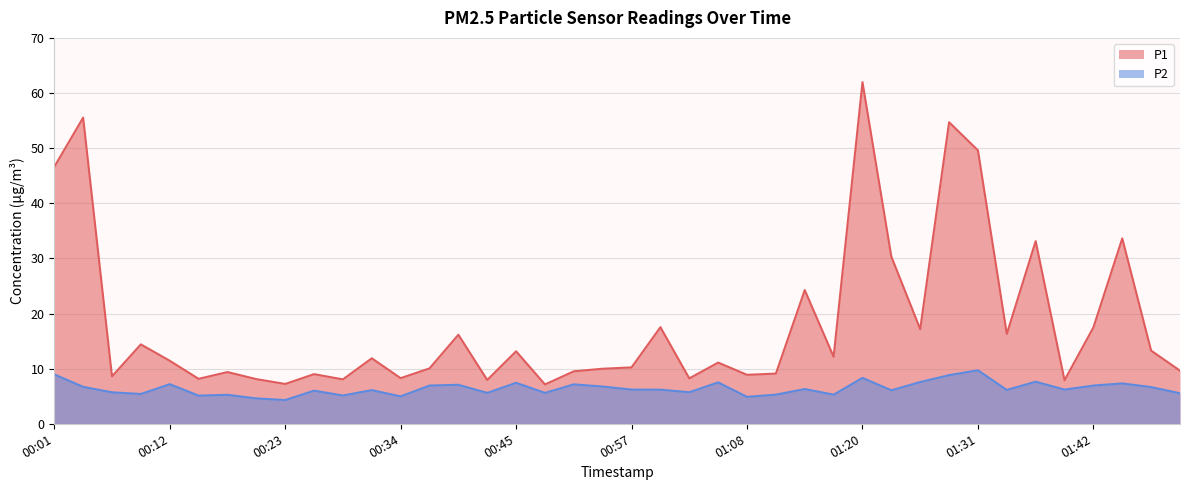

At which category does the chart reach its peak across all series?

01:20